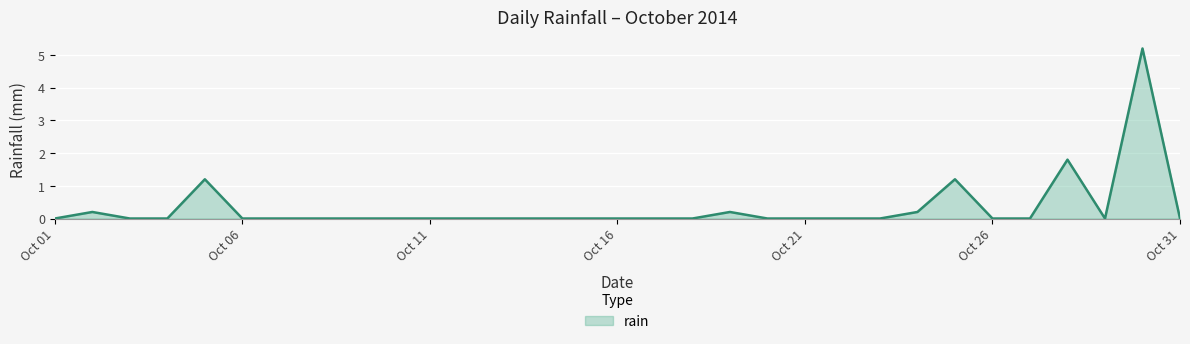

What is the difference between the maximum and minimum values?

5.2